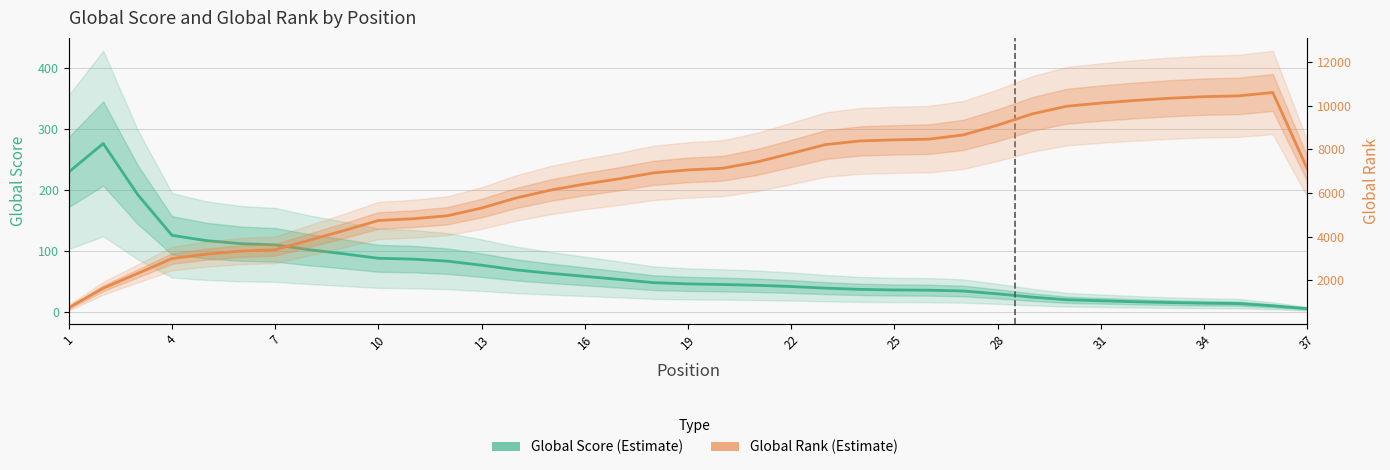

What are all the series names shown in the legend?

Global Score (Estimate), Global Rank (Estimate)